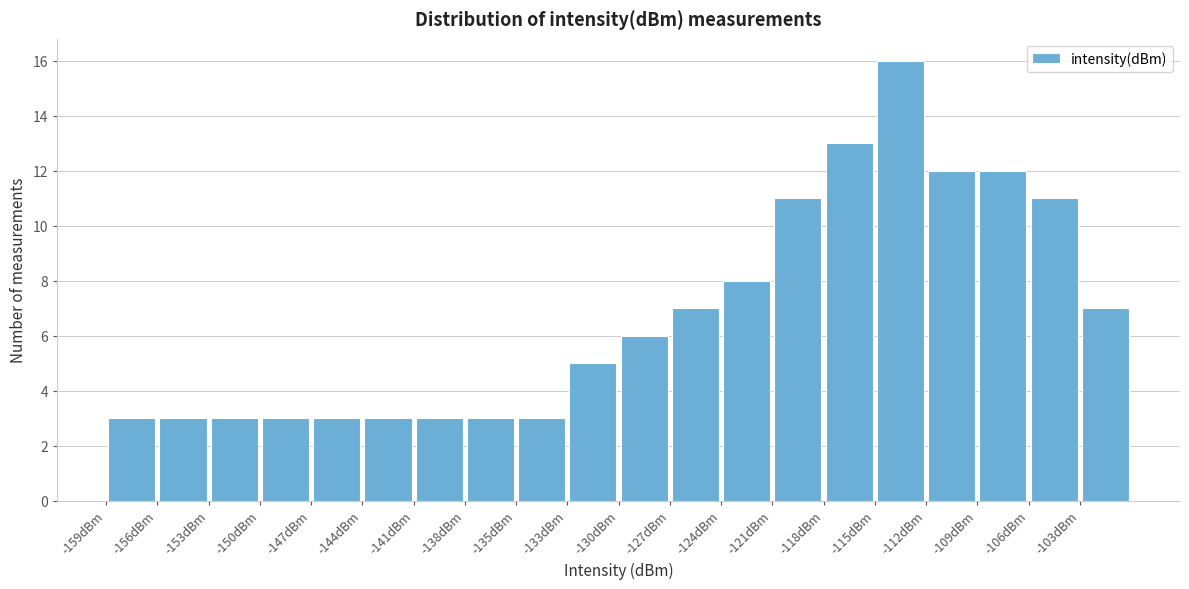

How tall is the bar that spans -103.0 to -100.0 on the x-axis? Neither the bar edges nor the heights are printed on the chart, so give them approximately, as read against the axes.

7